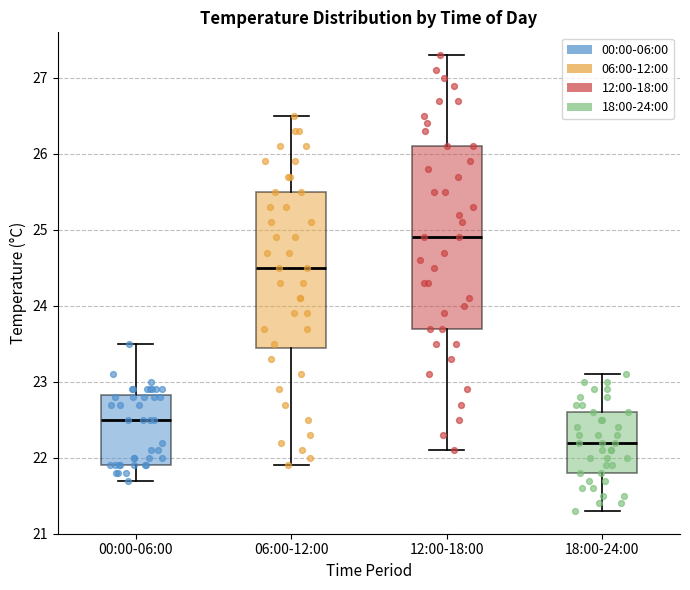

Reading left to right, transcribe this box plot: for each box, give where its median line is, the range the box spans, and where its two whiskers end, as read against the y-axis. The values are not printed on the chart, so give them approximately, as read against the axis.

00:00-06:00: median 22.5, box 21.9 to 22.8, whiskers 21.7 to 23.5
06:00-12:00: median 24.5, box 23.5 to 25.5, whiskers 21.9 to 26.5
12:00-18:00: median 24.9, box 23.7 to 26.1, whiskers 22.1 to 27.3
18:00-24:00: median 22.2, box 21.8 to 22.6, whiskers 21.3 to 23.1